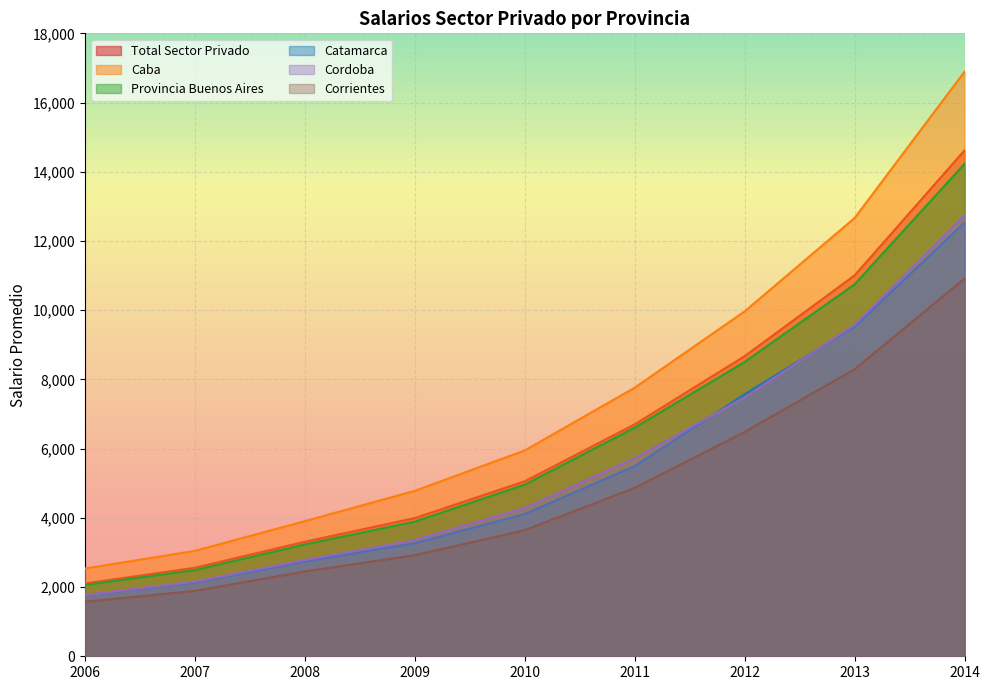

At which label does caba first exceed 5946?

2010